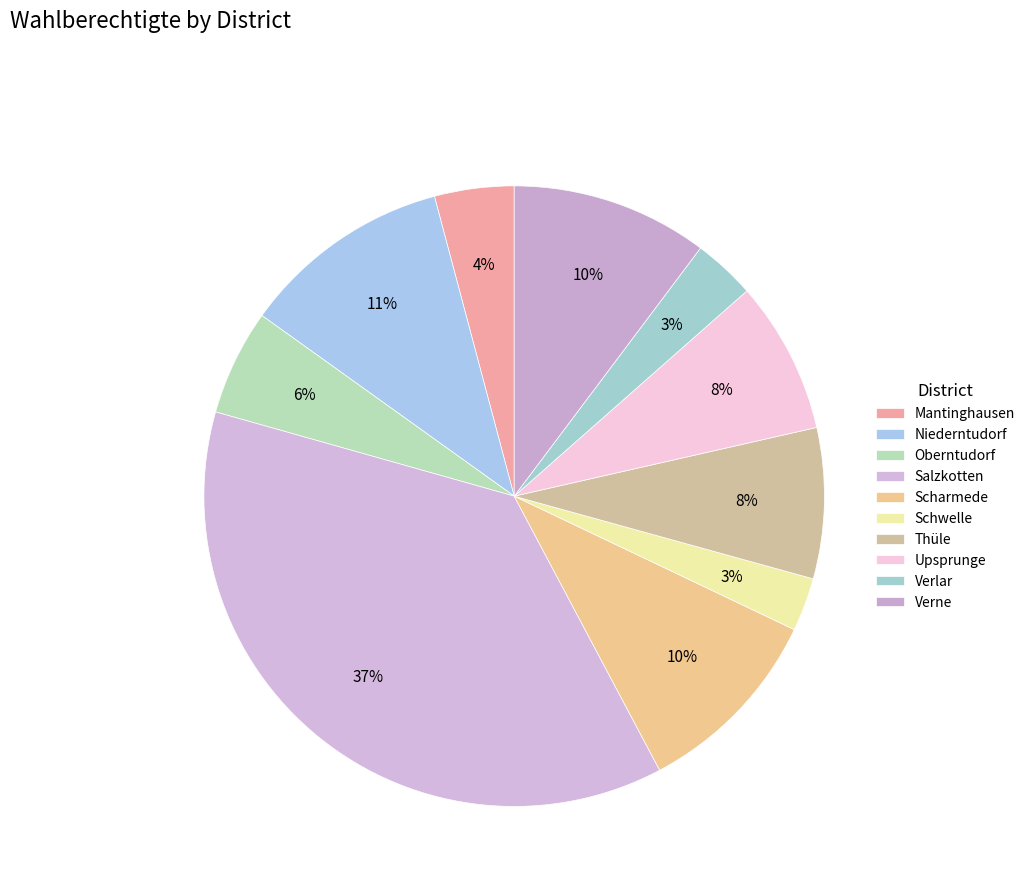

Rank the categories by value from highest to lowest.

Salzkotten, Niederntudorf, Verne, Scharmede, Upsprunge, Thüle, Oberntudorf, Mantinghausen, Verlar, Schwelle